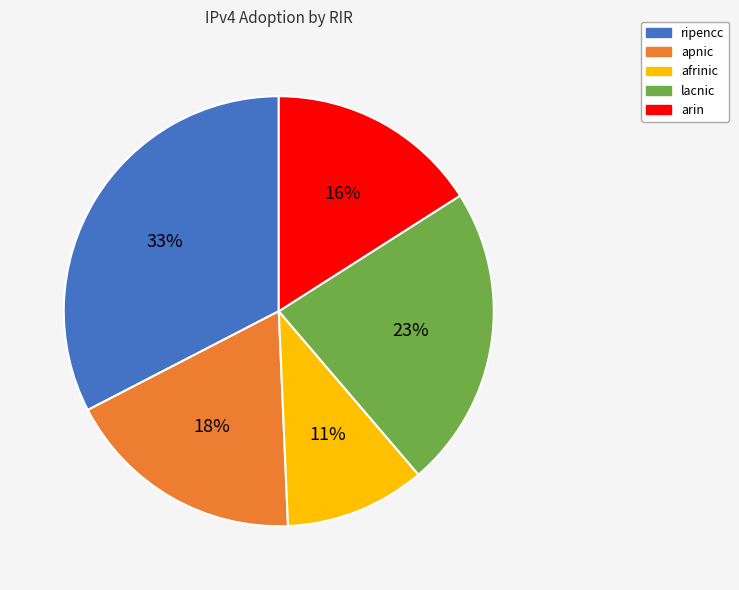

To the nearest percent, what is the average slice percentage?

20%